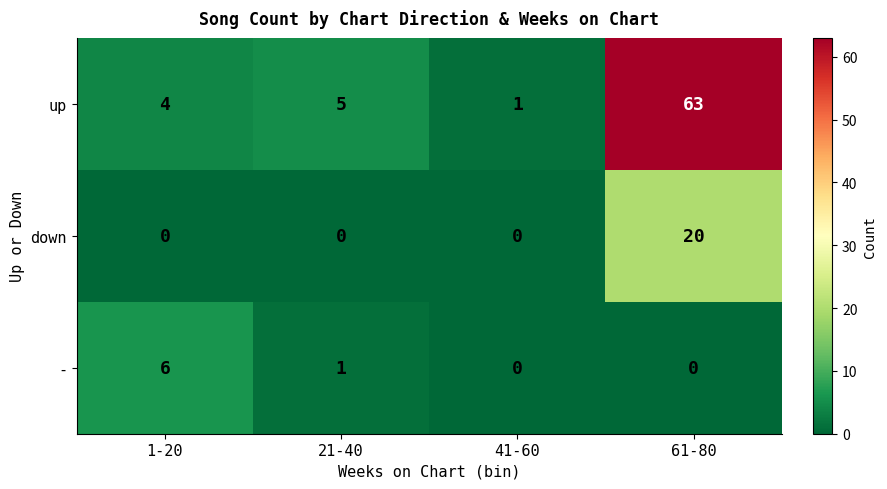

What is the difference between the - values at 41-60 and 1-20?

6